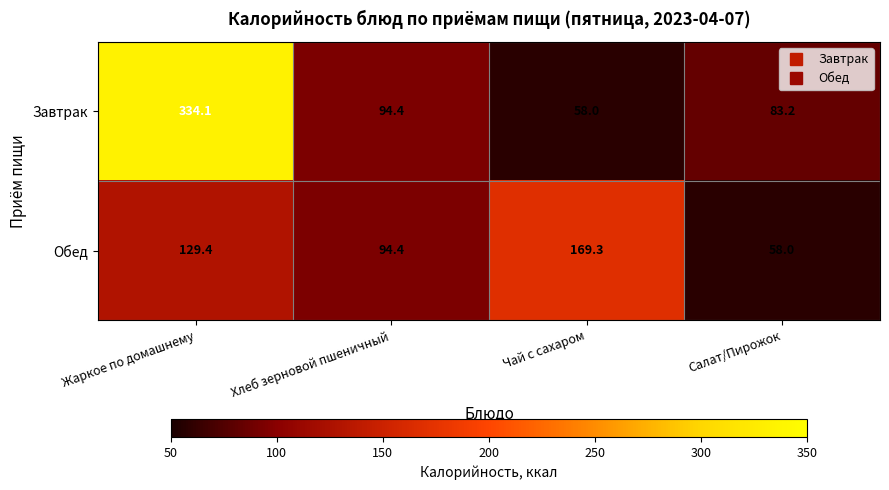

How many data points in Завтрак are above 94?

2